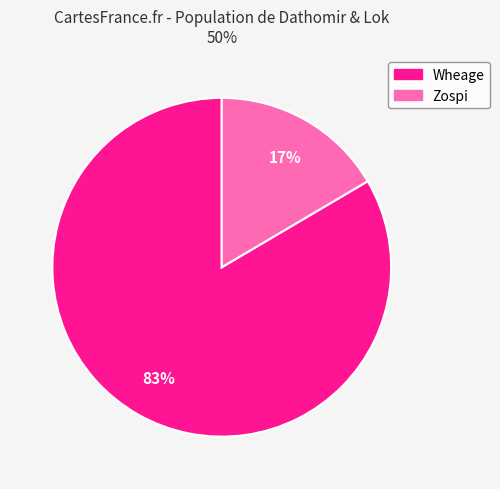

Count the number of slices in the pie.

2